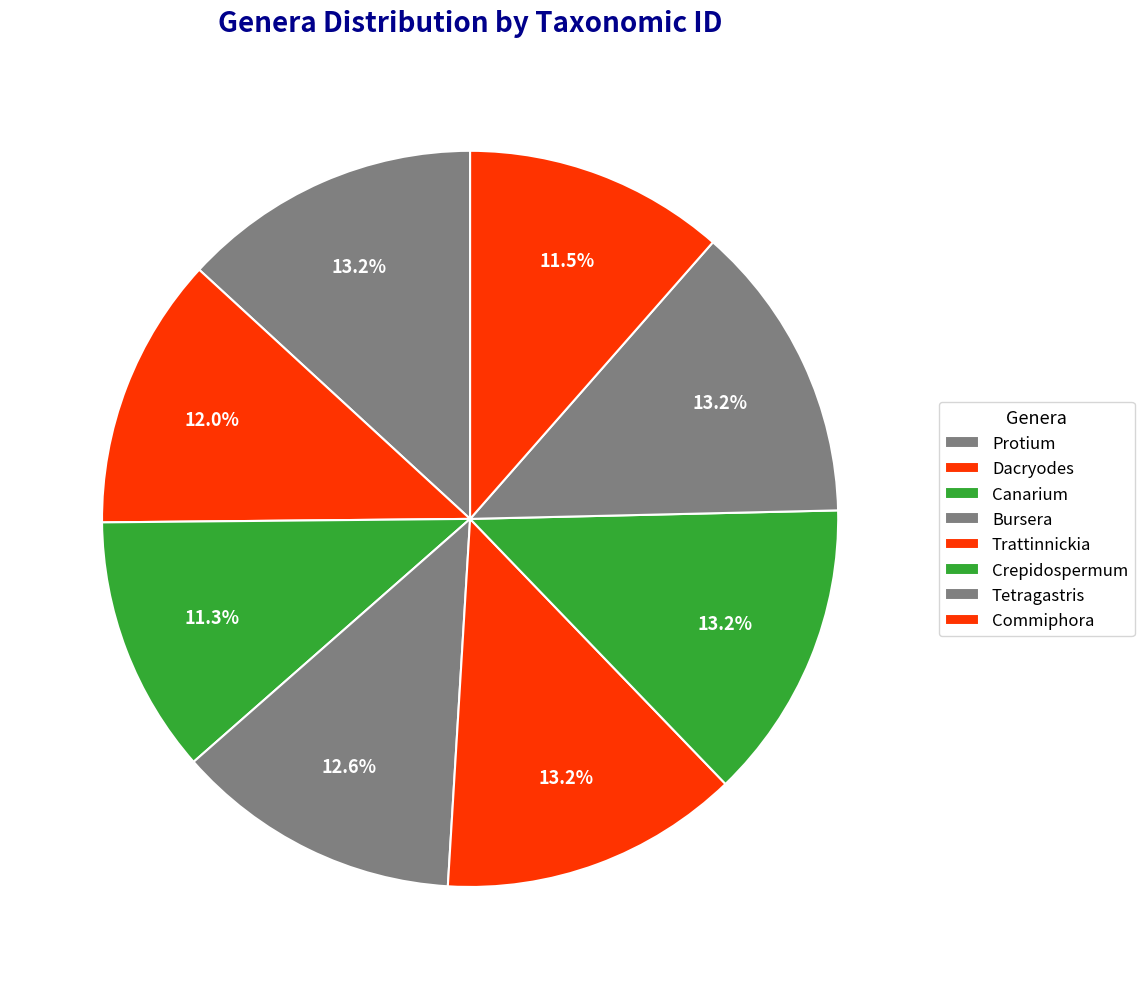

Which slice is the smallest?

Canarium